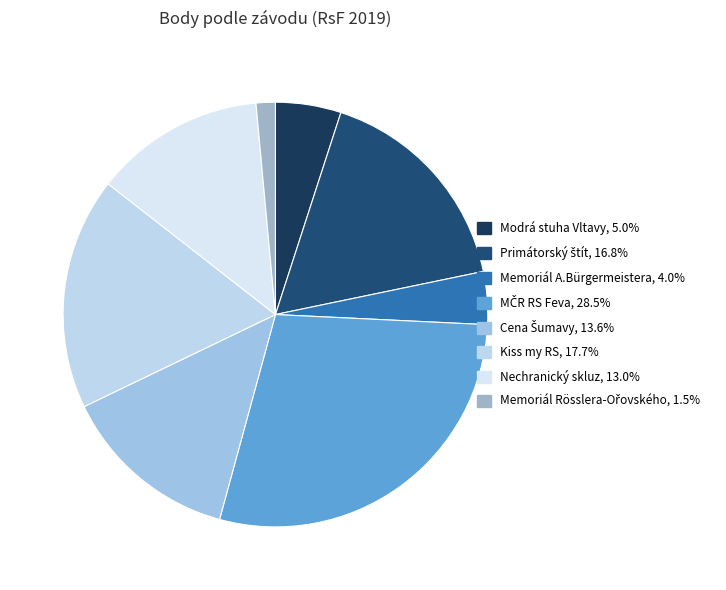

Is it true that Kiss my RS is 18% of the pie?

True